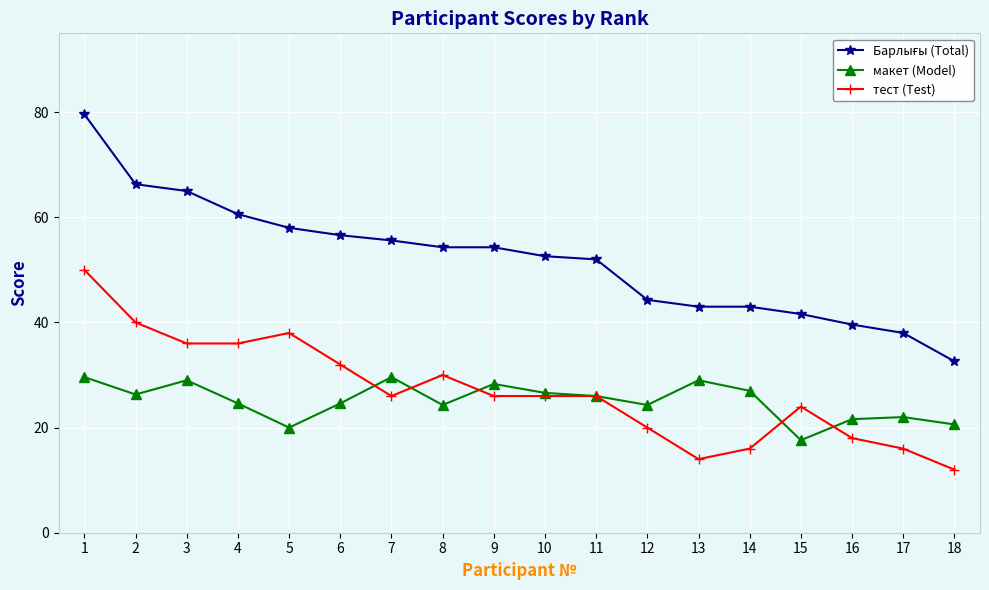

What is the total value across all series at 6?

113.2